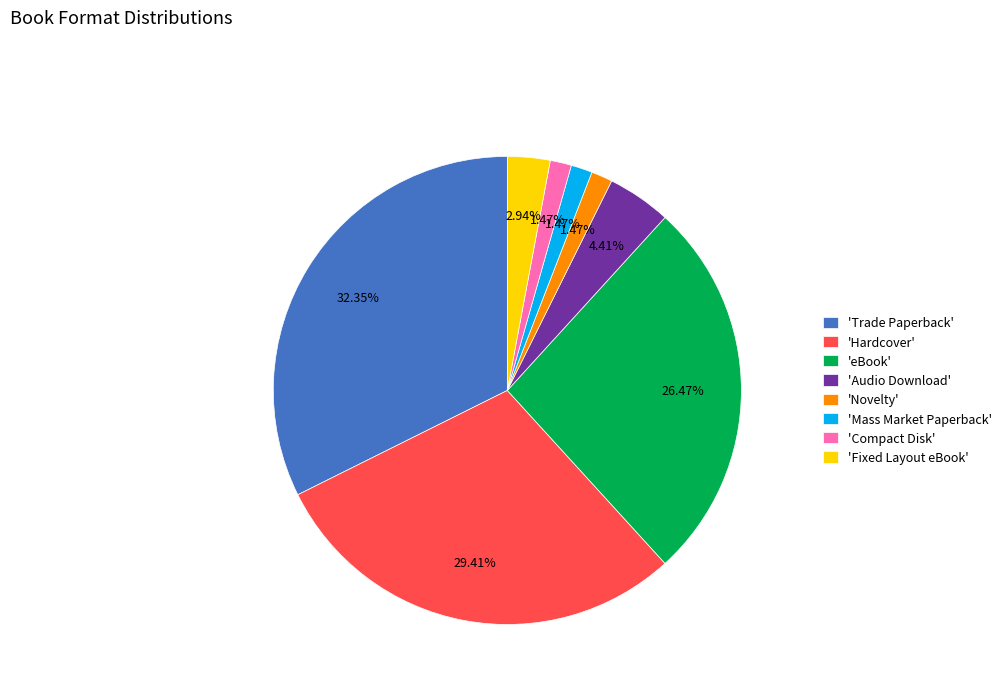

How many segments does this pie chart have?

8